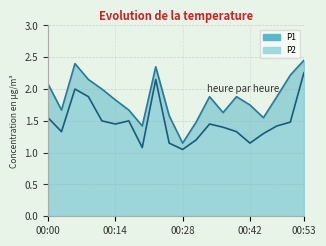

True or false: P2 has a value of 1.9 at 00:09.

True